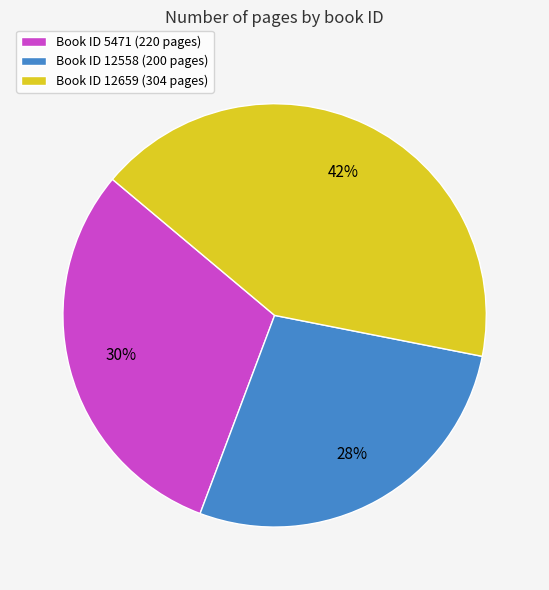

Combined, do Book ID 12558 (200 pages) and Book ID 5471 (220 pages) account for over 50%?

Yes